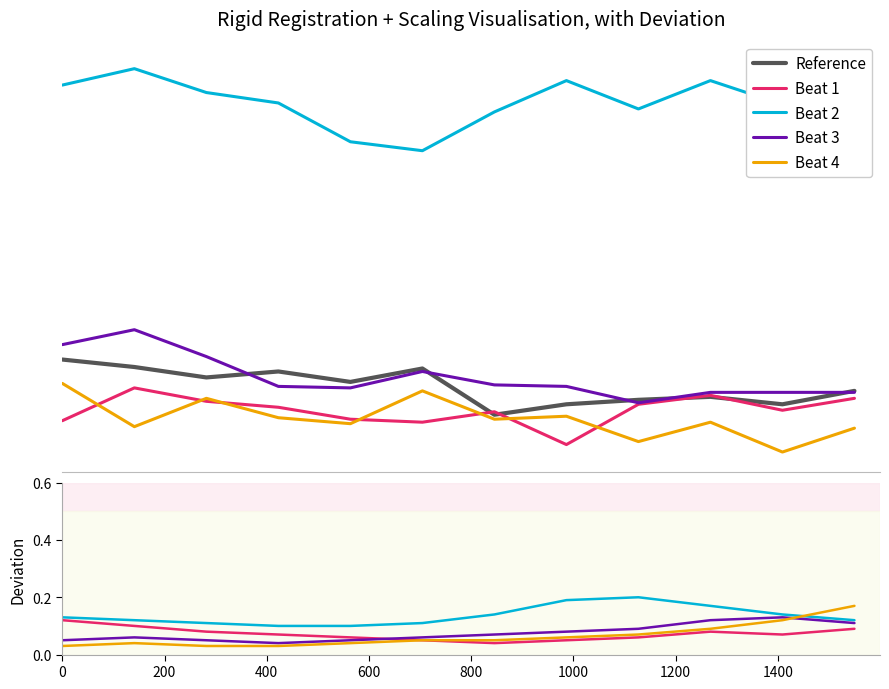

The value of Reference at 800 is 92.0. True or false?

True